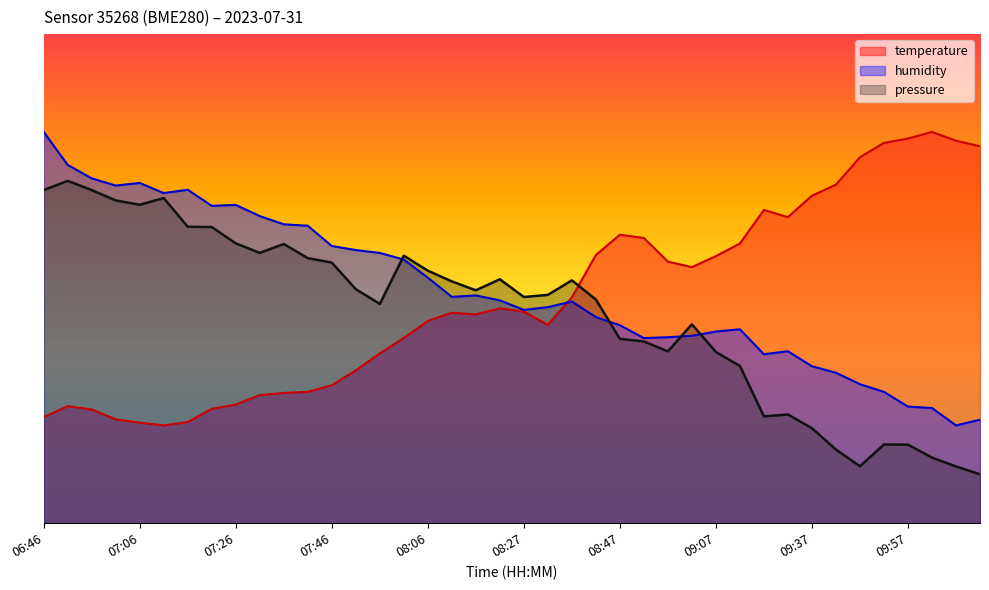

What is the maximum value for humidity?

80.0